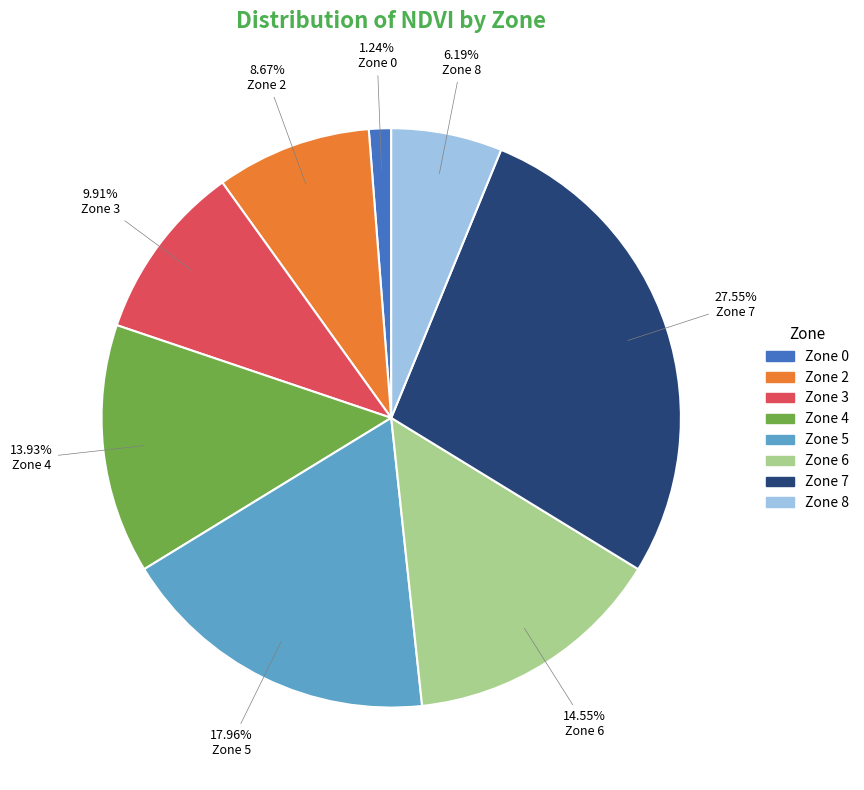

Combined, do Zone 7 and Zone 6 account for over 50%?

No